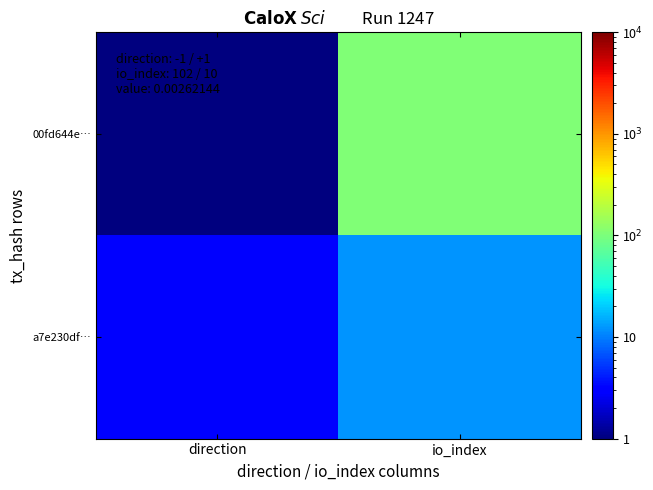

Which label corresponds to the largest value in the chart?

io_index